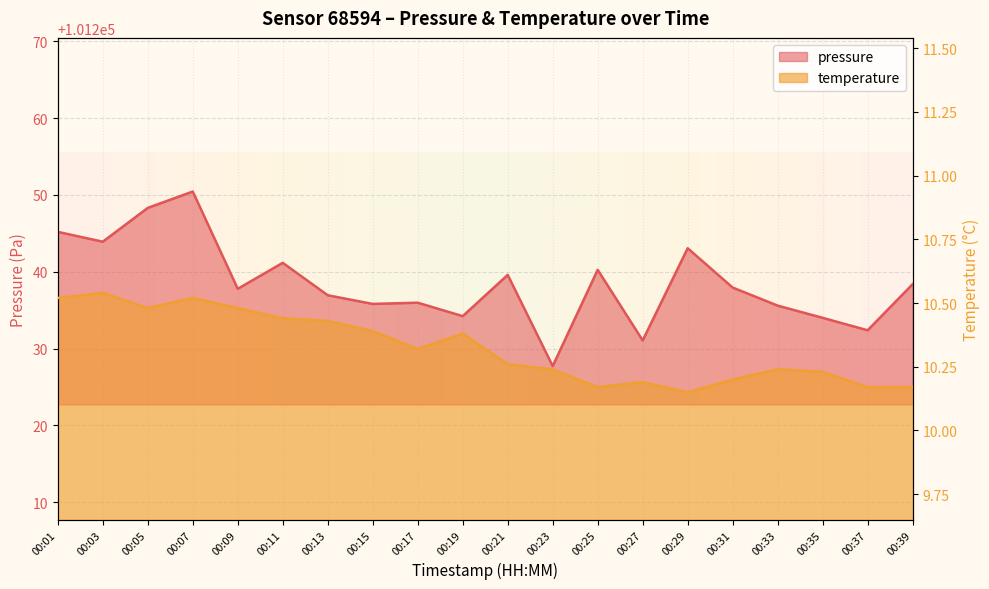

What is the difference between the second highest and minimum values in the pressure series?

20.6